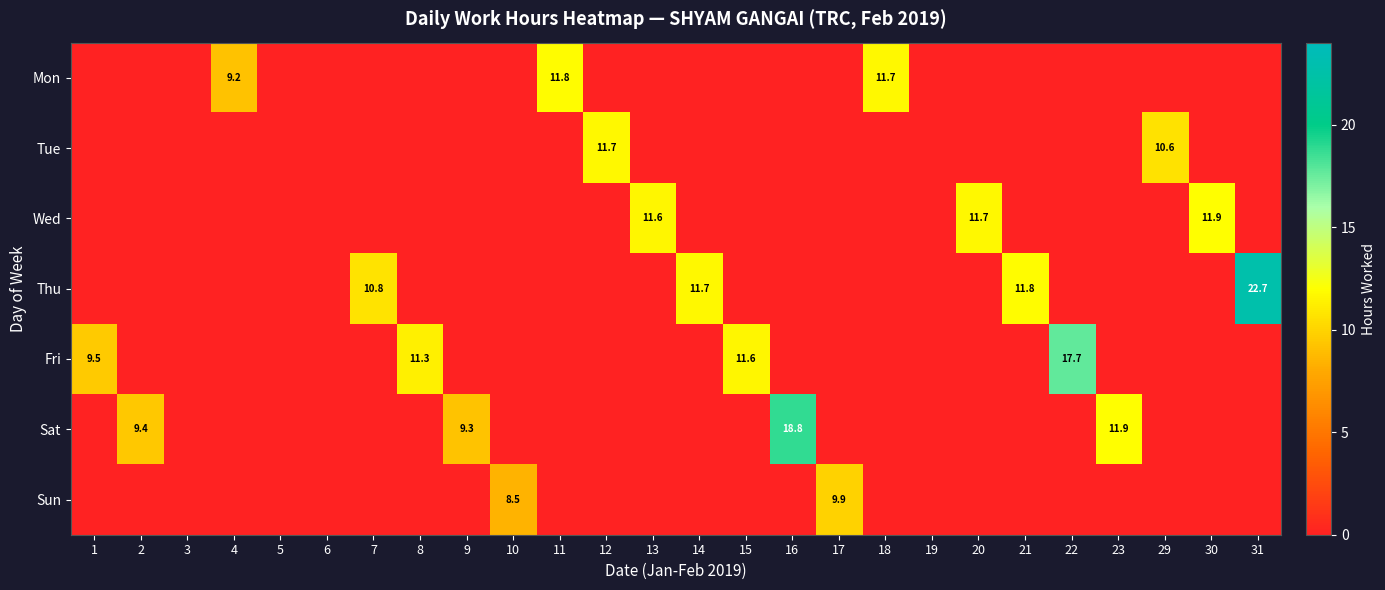

Is the value of Thu at 7 greater than the value of Sat at 9?

Yes